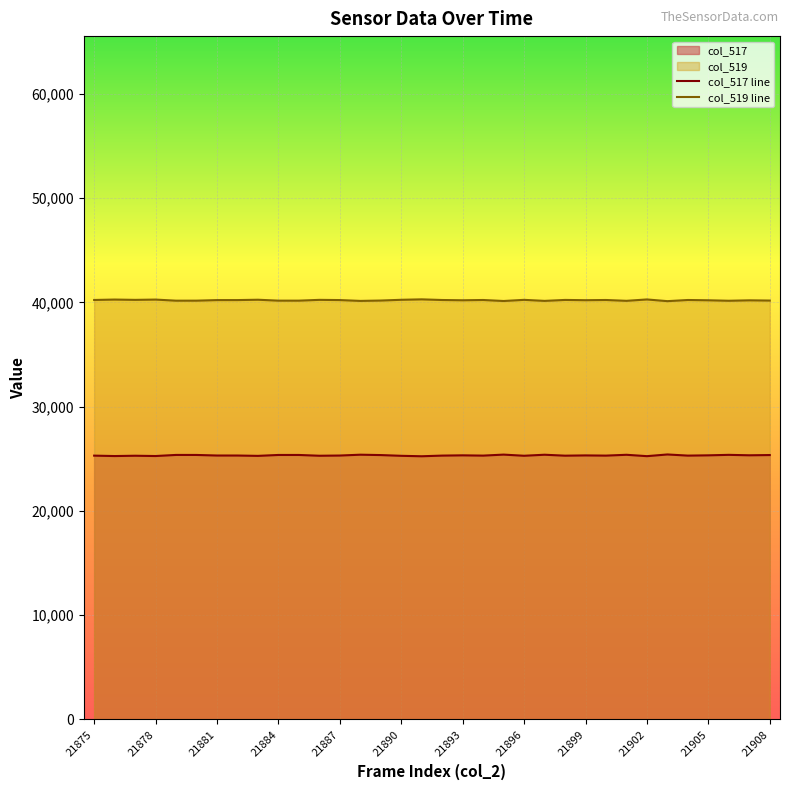

What is the spread (max minus min) of values at 21887?

14909